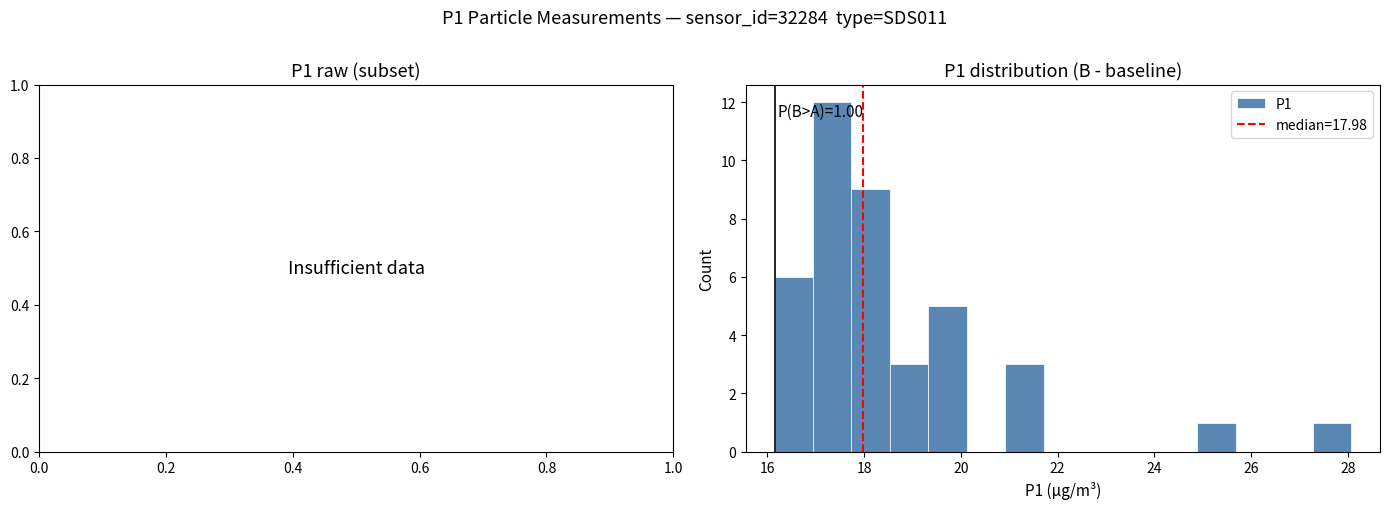

Around what value on the x-axis is the tallest bar? Give the approximate position of its centre, as read against the axis.

17.4